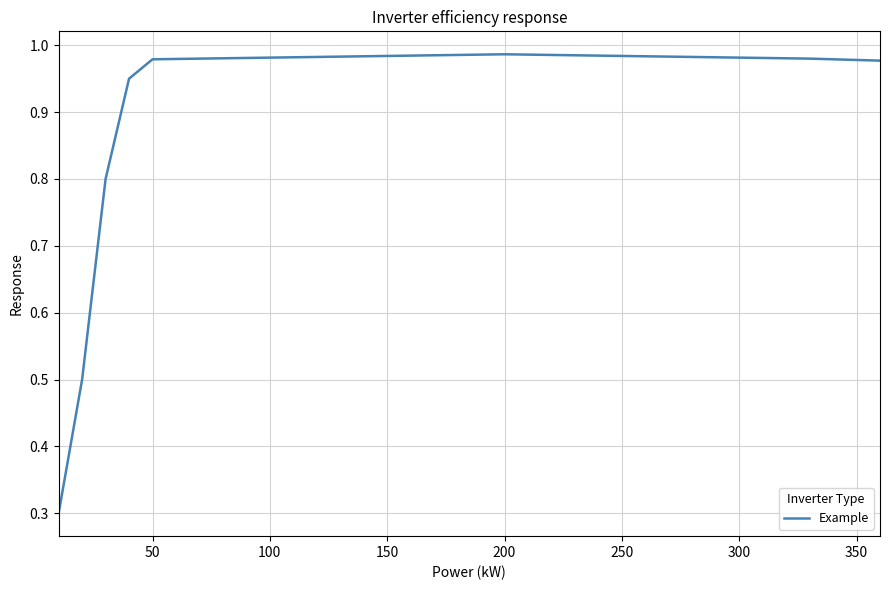

What is the difference between the maximum and minimum values?

0.7